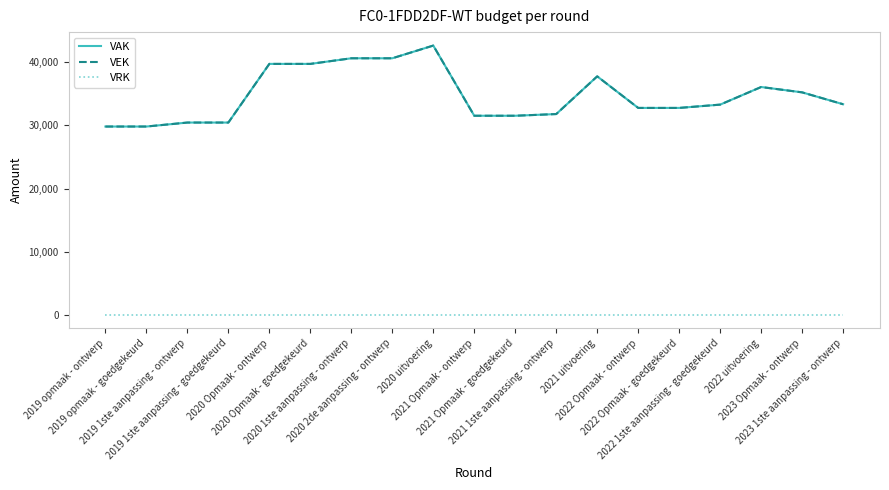

What position from the left is 2021 1ste aanpassing - ontwerp?

12